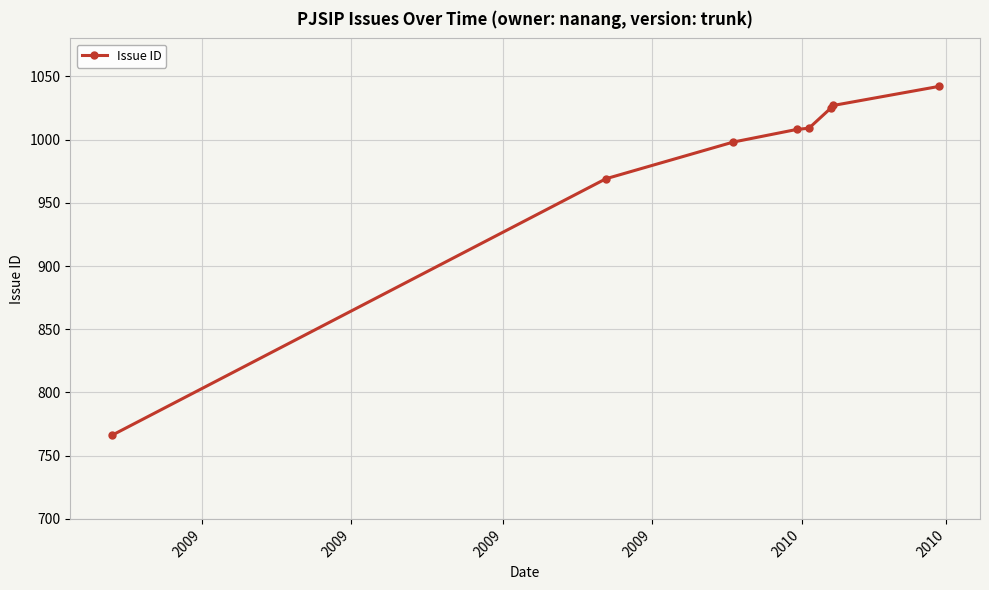

What is the difference between the maximum and minimum values?

276